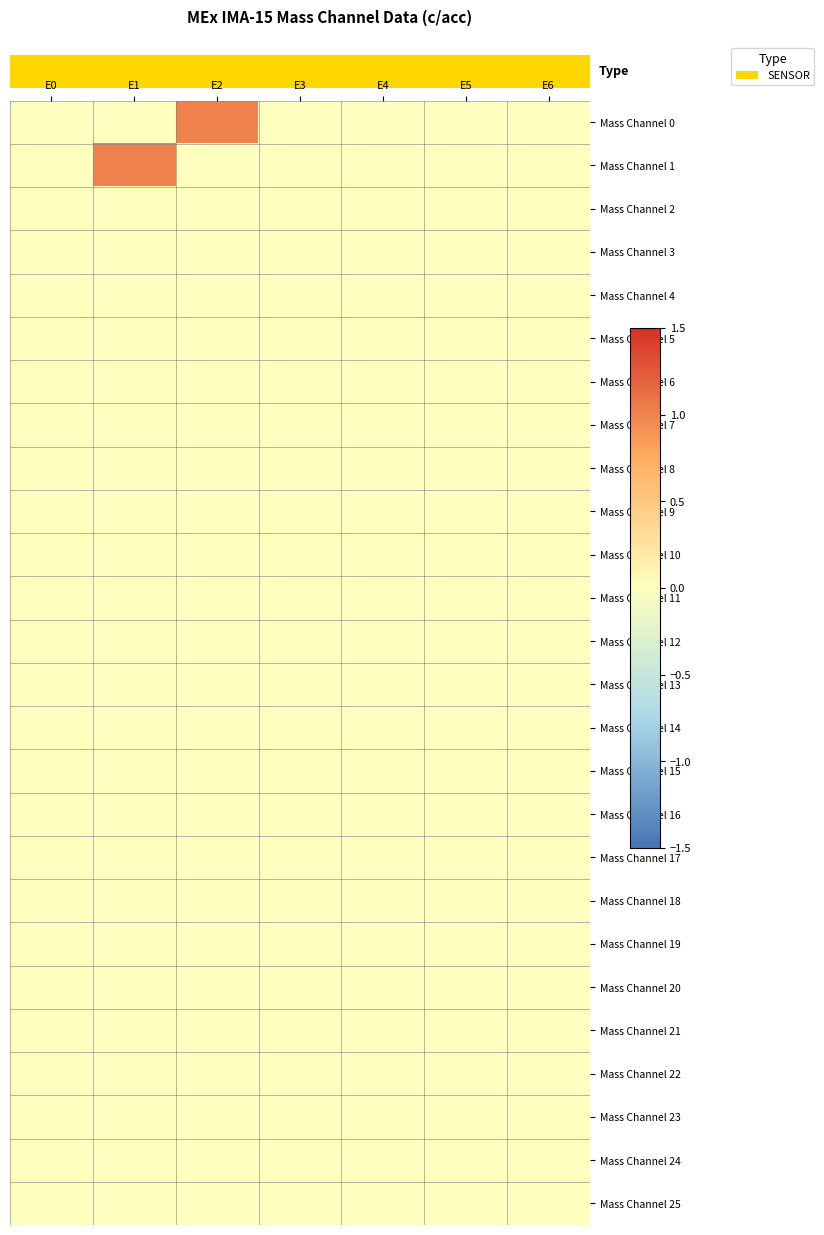

Rank the series by their maximum value, from lowest to highest.

Mass Channel 2, Mass Channel 3, Mass Channel 4, Mass Channel 5, Mass Channel 6, Mass Channel 7, Mass Channel 8, Mass Channel 9, Mass Channel 10, Mass Channel 11, Mass Channel 12, Mass Channel 13, Mass Channel 14, Mass Channel 15, Mass Channel 16, Mass Channel 17, Mass Channel 18, Mass Channel 19, Mass Channel 20, Mass Channel 21, Mass Channel 22, Mass Channel 23, Mass Channel 24, Mass Channel 25, Mass Channel 0, Mass Channel 1